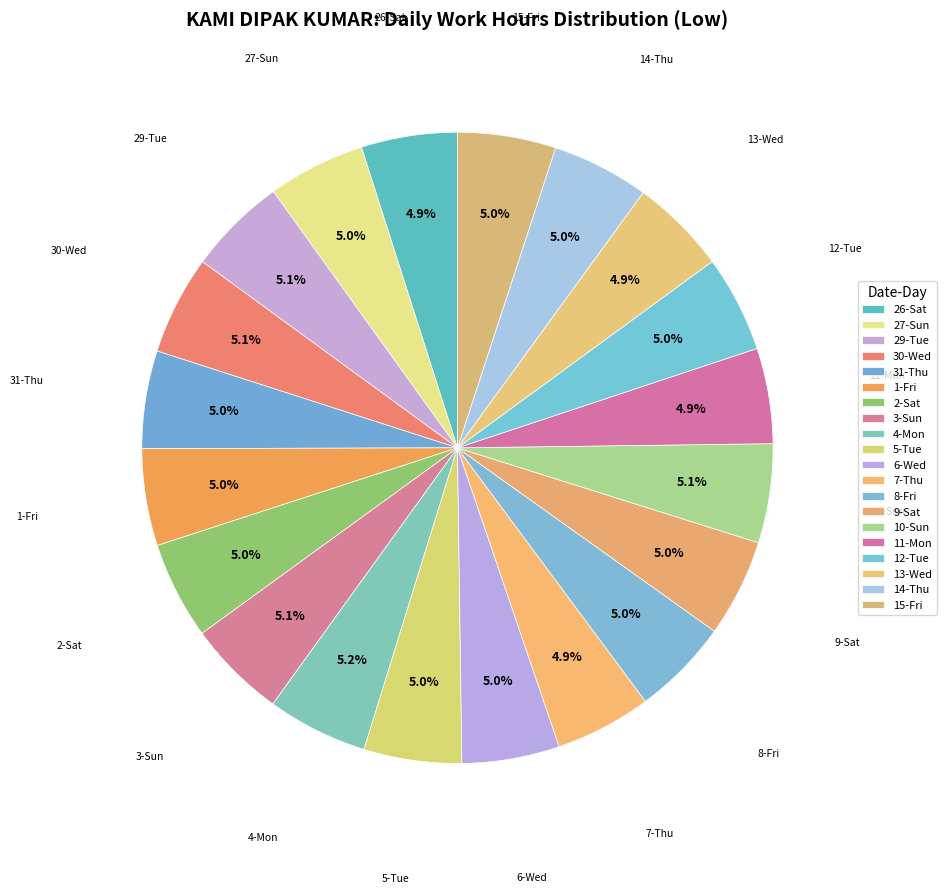

What percentage do 12-Tue and 11-Mon together represent?

9.8%